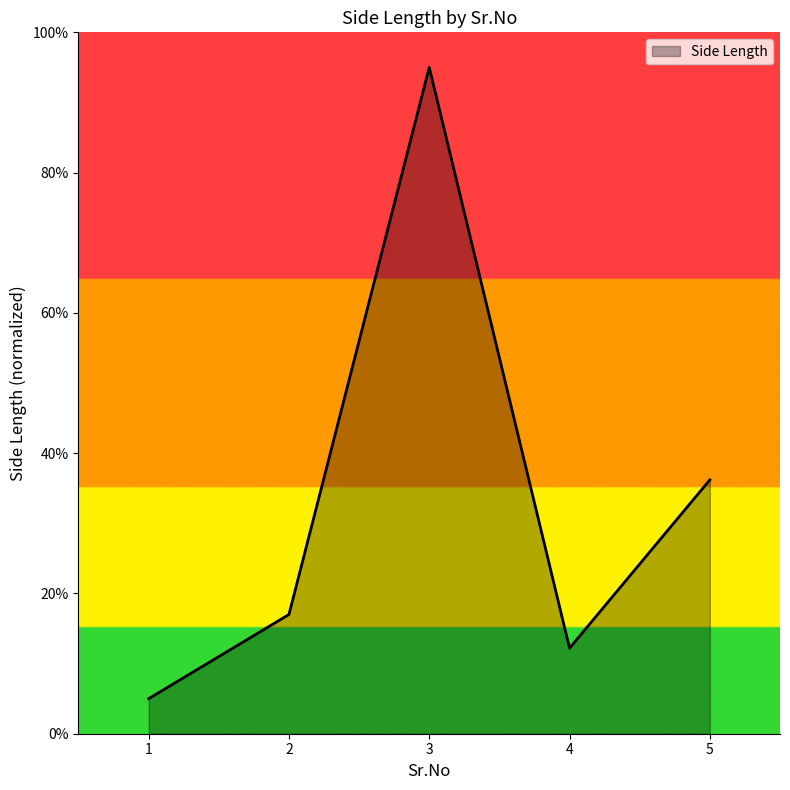

What is the average value?

33.1